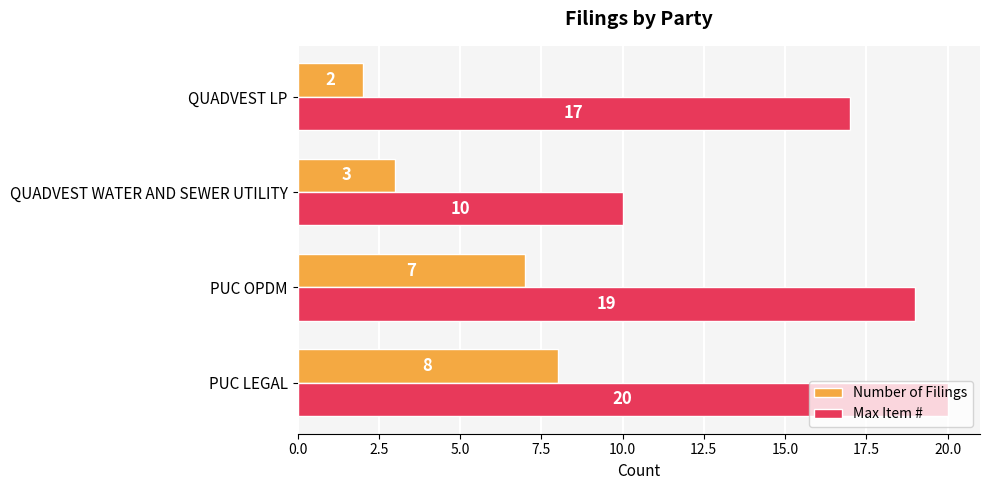

Which series has the largest range (max minus min)?

Max Item #